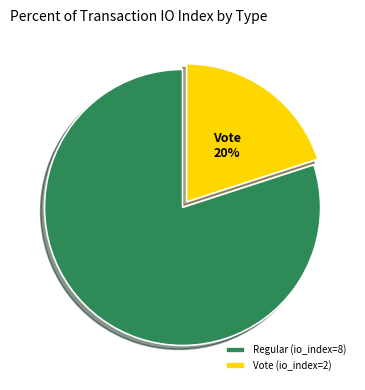

To the nearest percent, what is the difference between the largest and smallest slice percentages?

60%